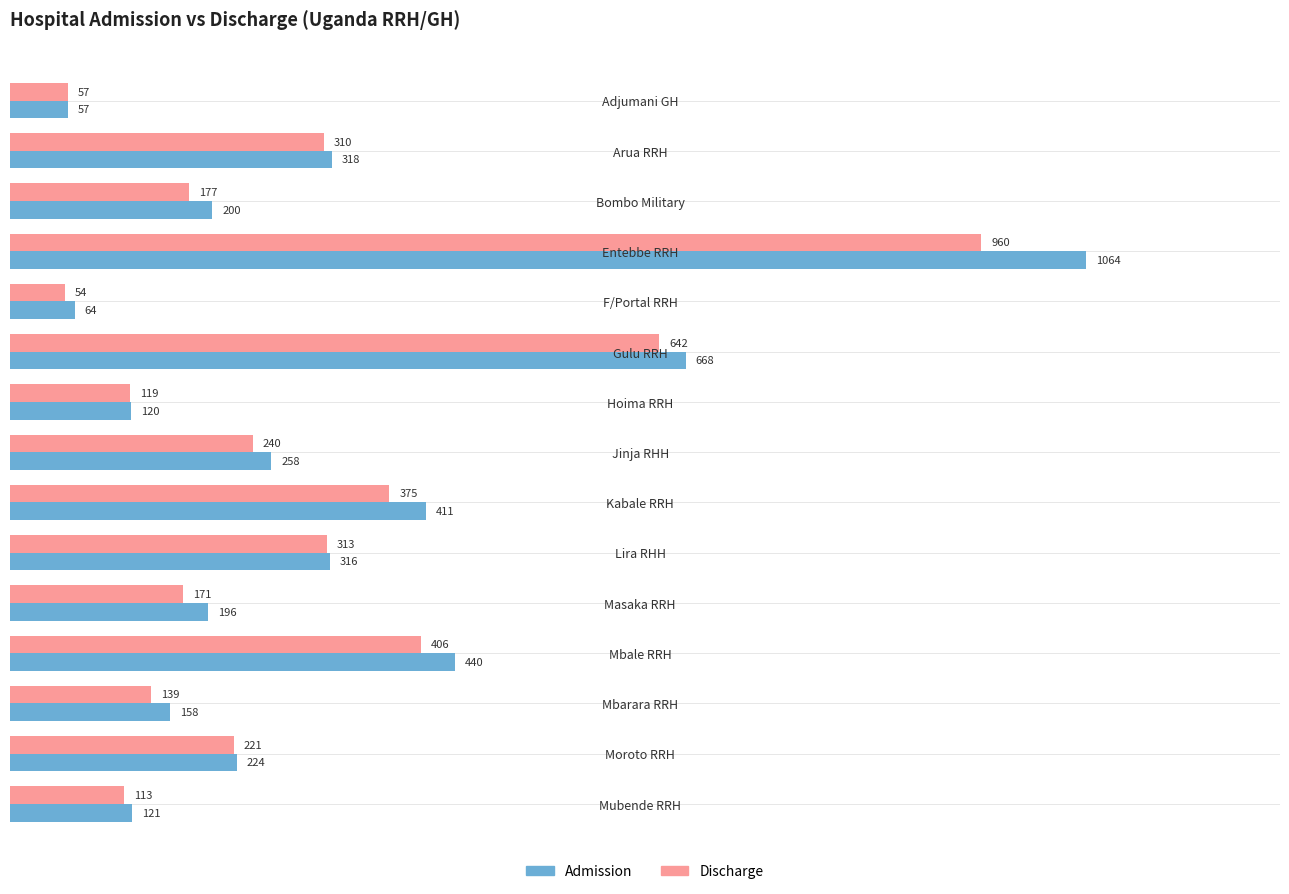

What value does the Discharge series have at Moroto RRH, to the nearest 100?

200